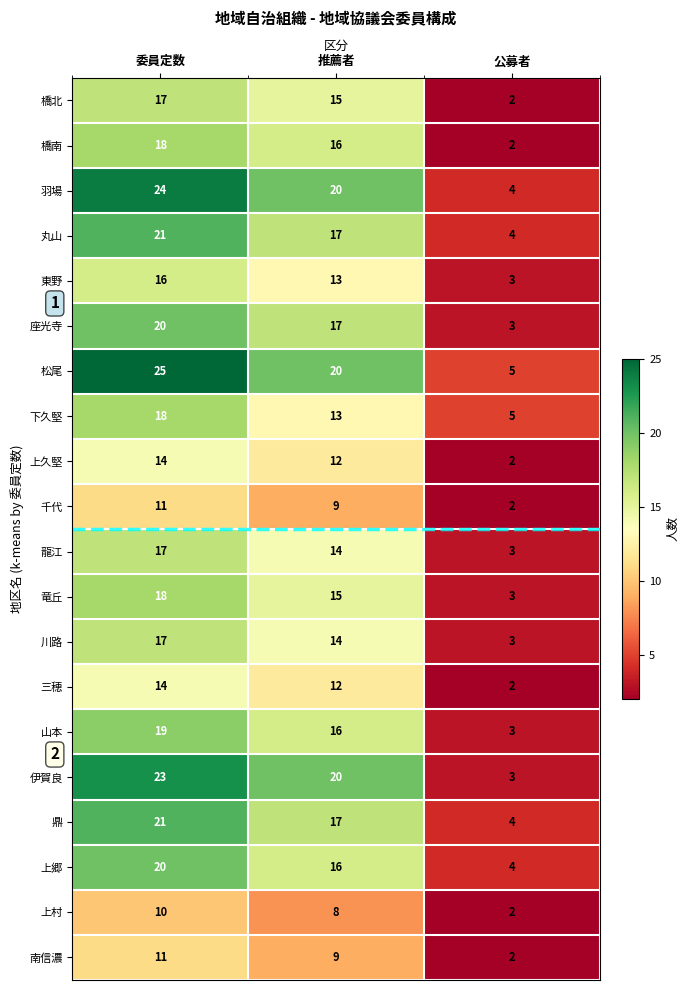

Is it true that 南信濃 equals 1 at 公募者?

False